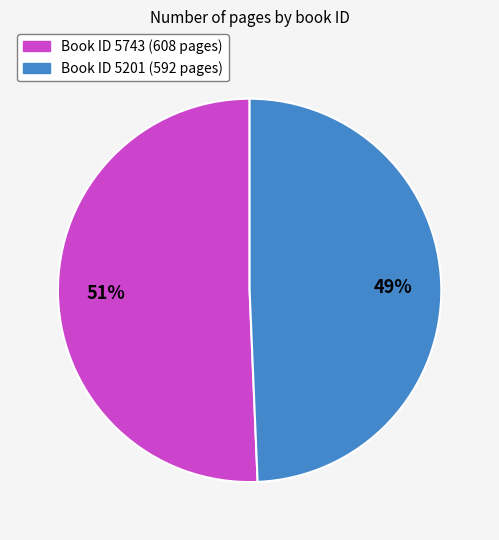

To the nearest percent, what is the average slice percentage?

50%